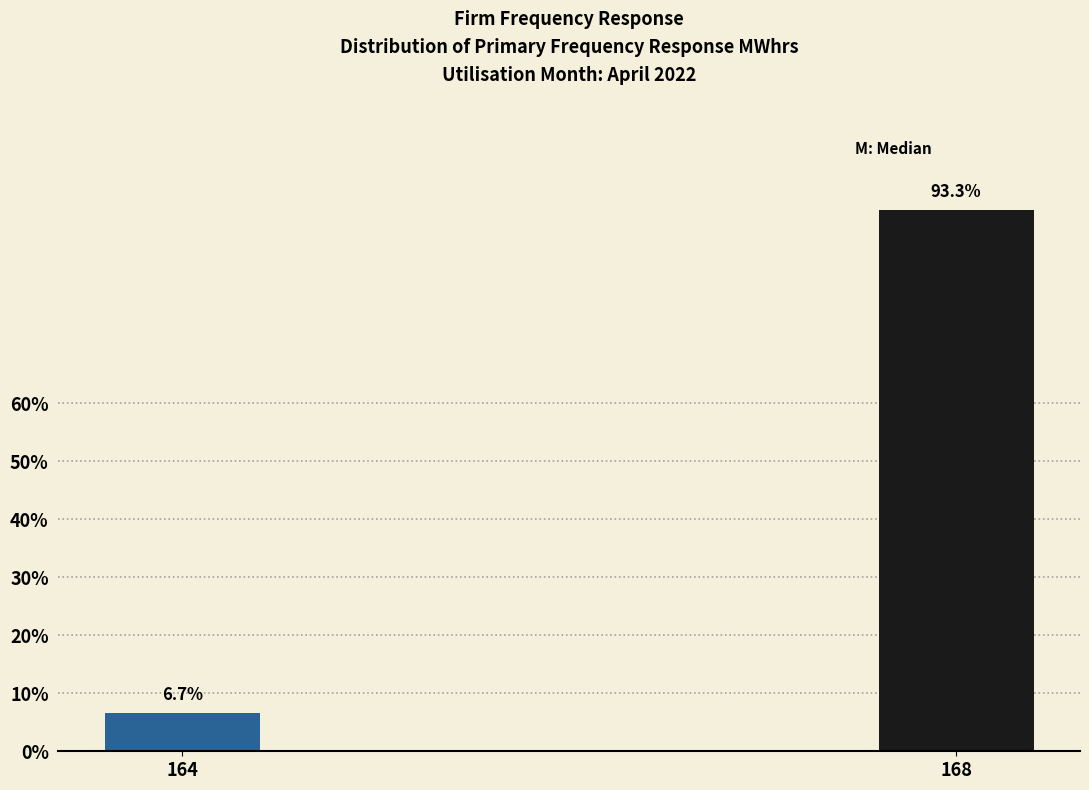

Reading left to right, transcribe all the data shown in this chart.

6.7	93.3